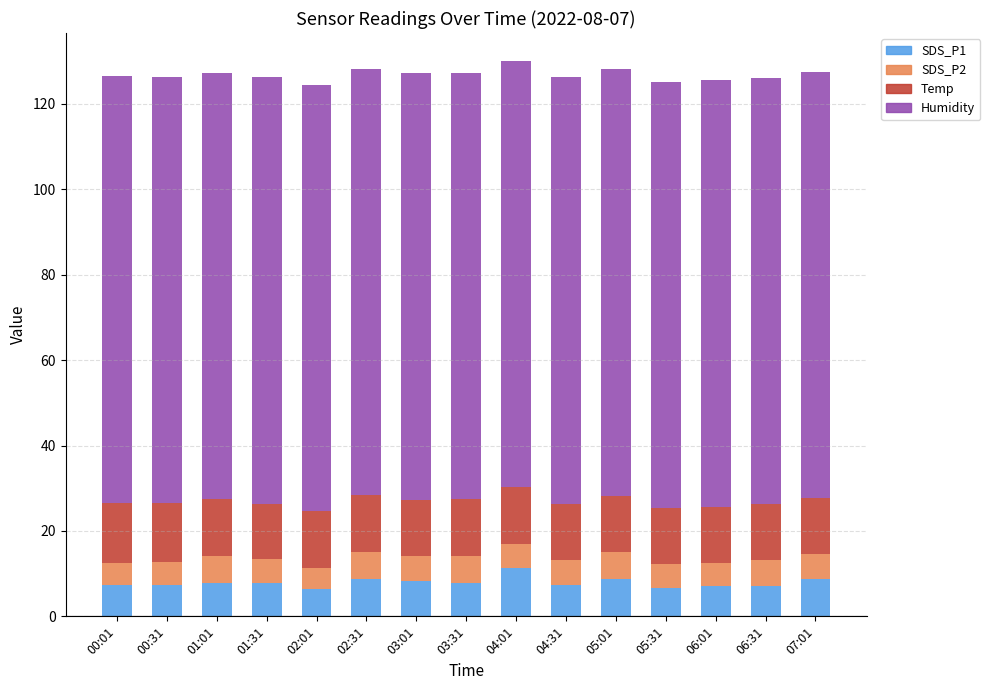

What is the lowest value of the SDS_P1 series?

6.3